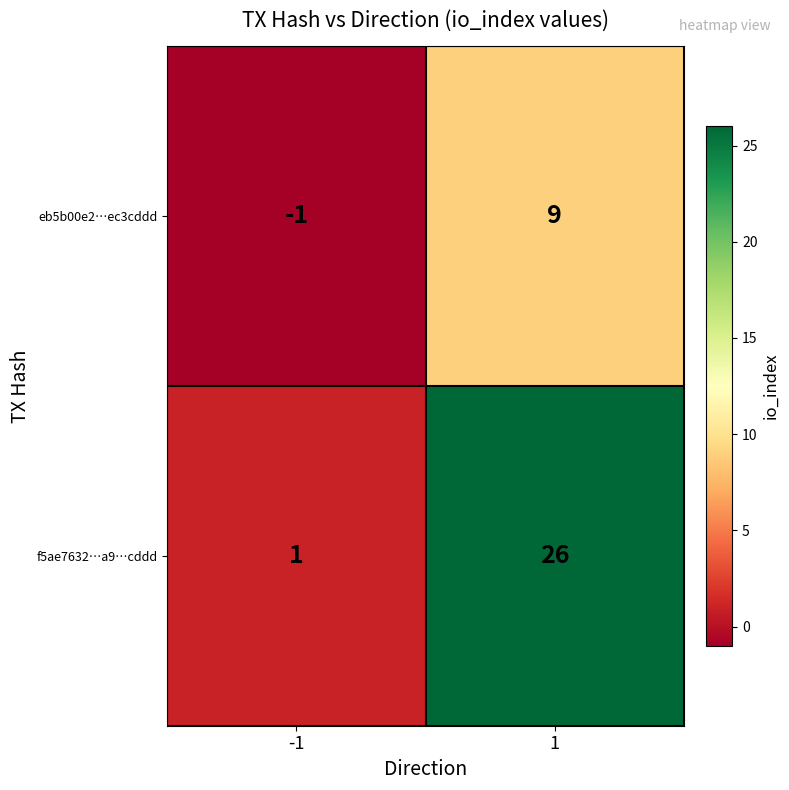

Read the eb5b00e2…ec3cddd value at 1.

9